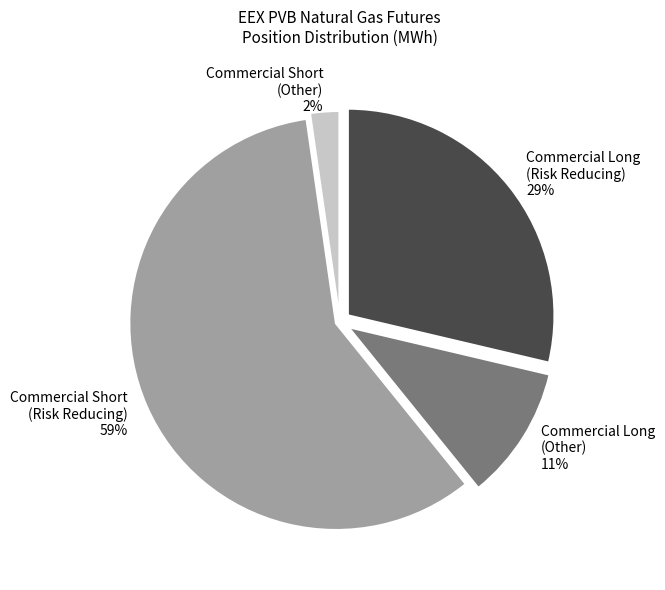

Approximately how many times larger is the value at Commercial Long (Risk Reducing) compared to Commercial Short (Risk Reducing)?

0.5